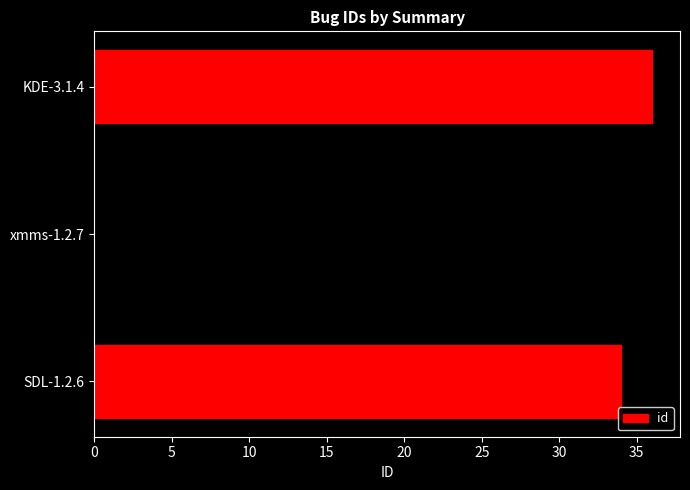

Rank the categories by value from highest to lowest.

KDE-3.1.4, xmms-1.2.7, SDL-1.2.6